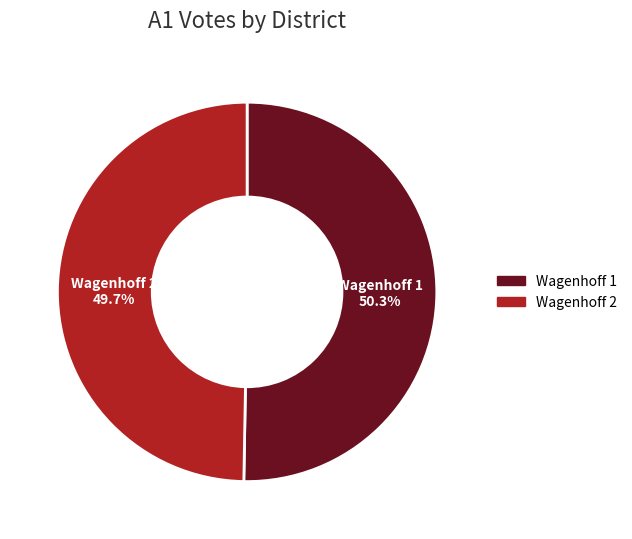

Does any single category account for the majority?

Yes